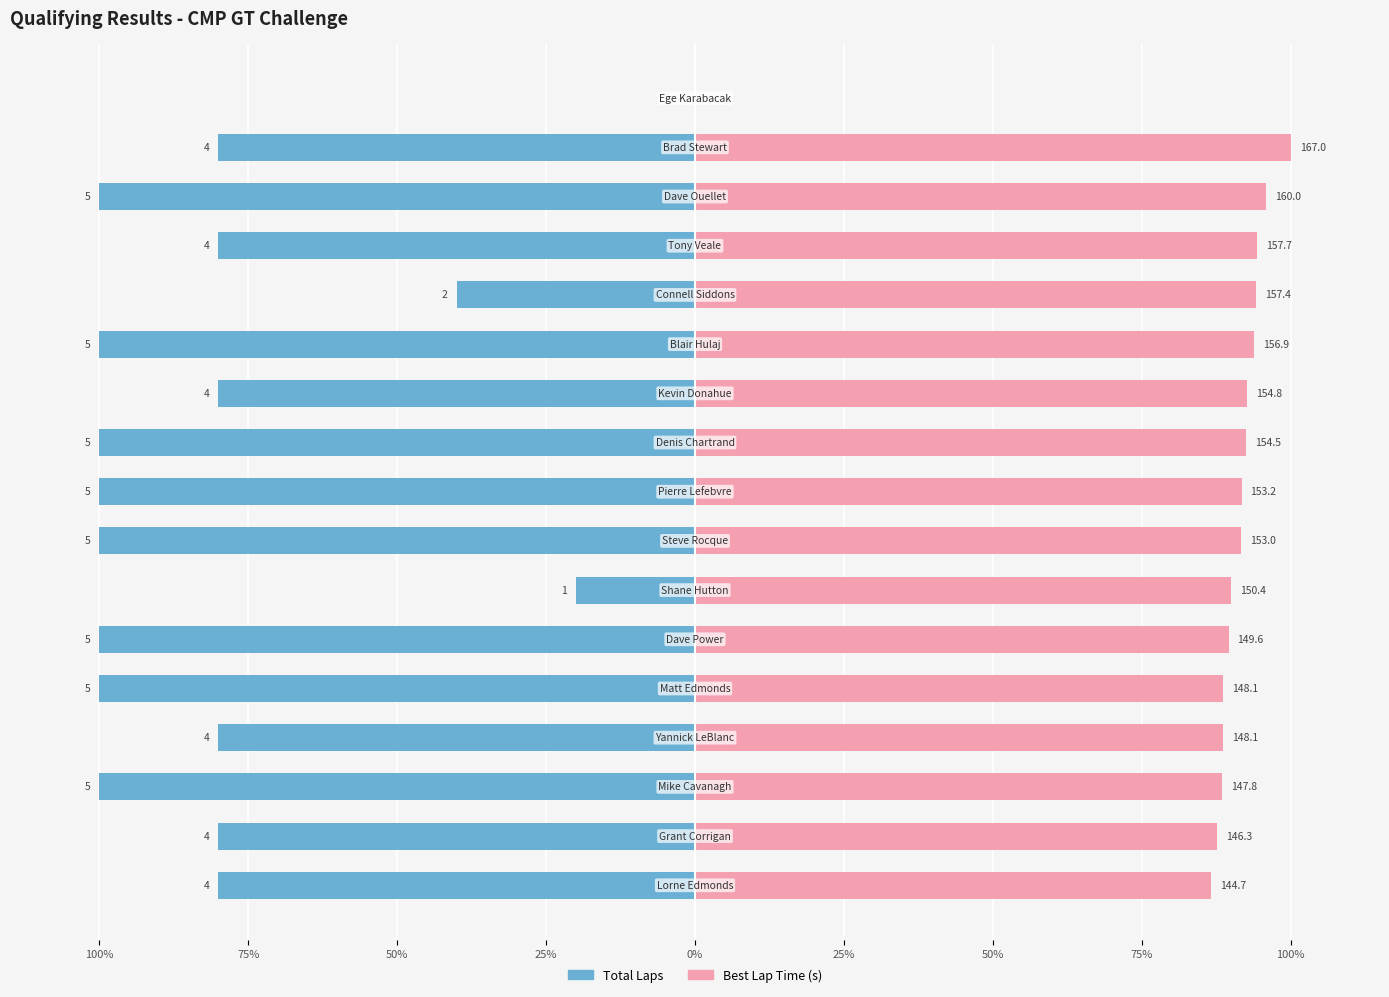

List the series in order of their overall mean, lowest first.

Total Laps, Best Lap Time (s)